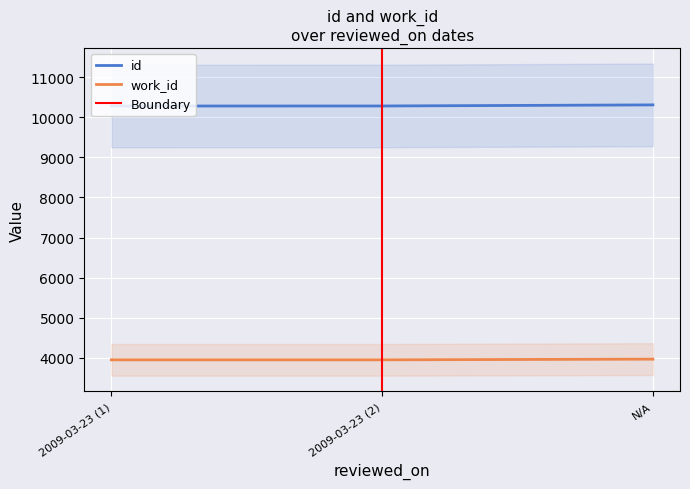

What is the lowest value of the work_id series?

3953